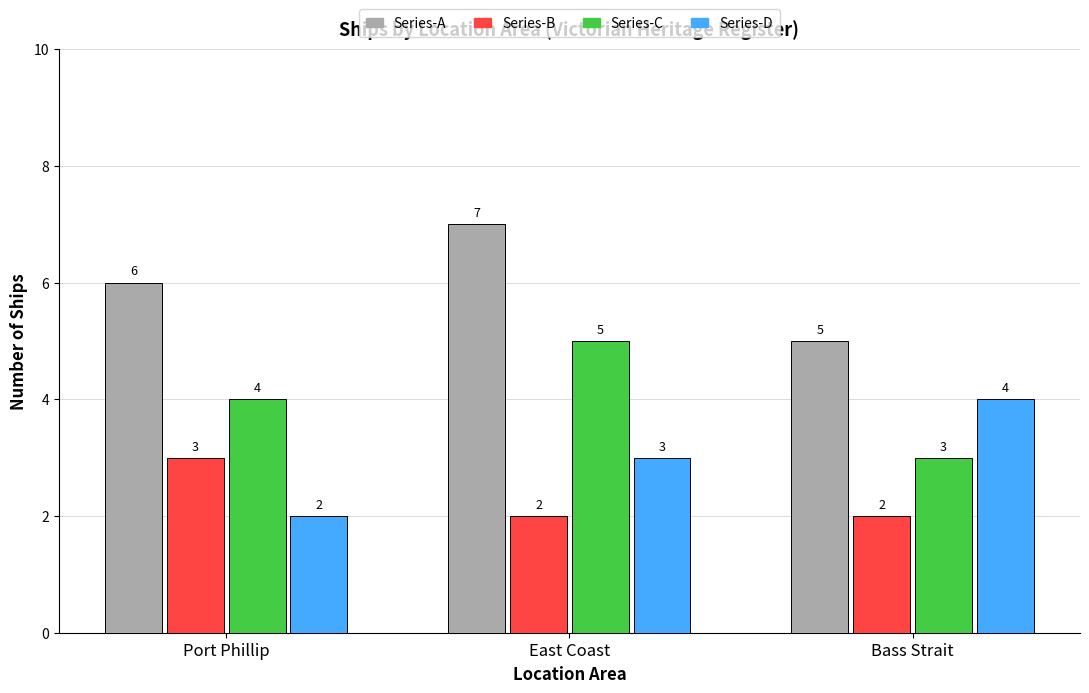

At which category is the sum across all series the highest?

East Coast